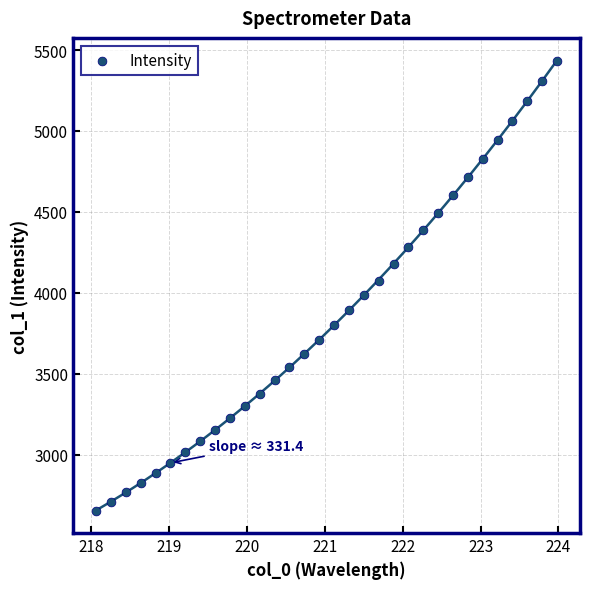

What is the range of X values (max minus min)?

5.9